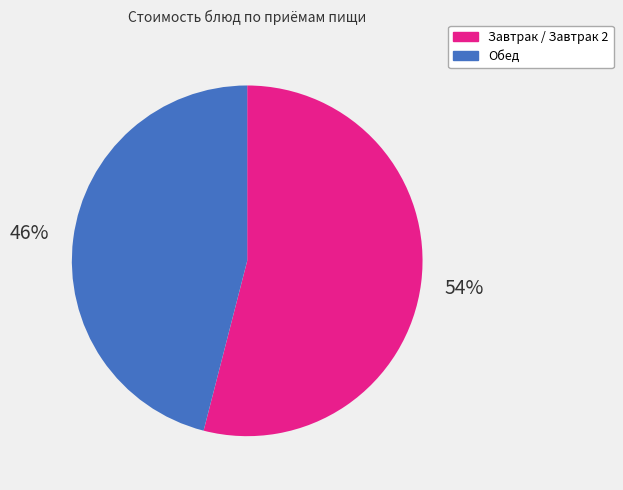

Does Обед account for over 50% of the chart?

No